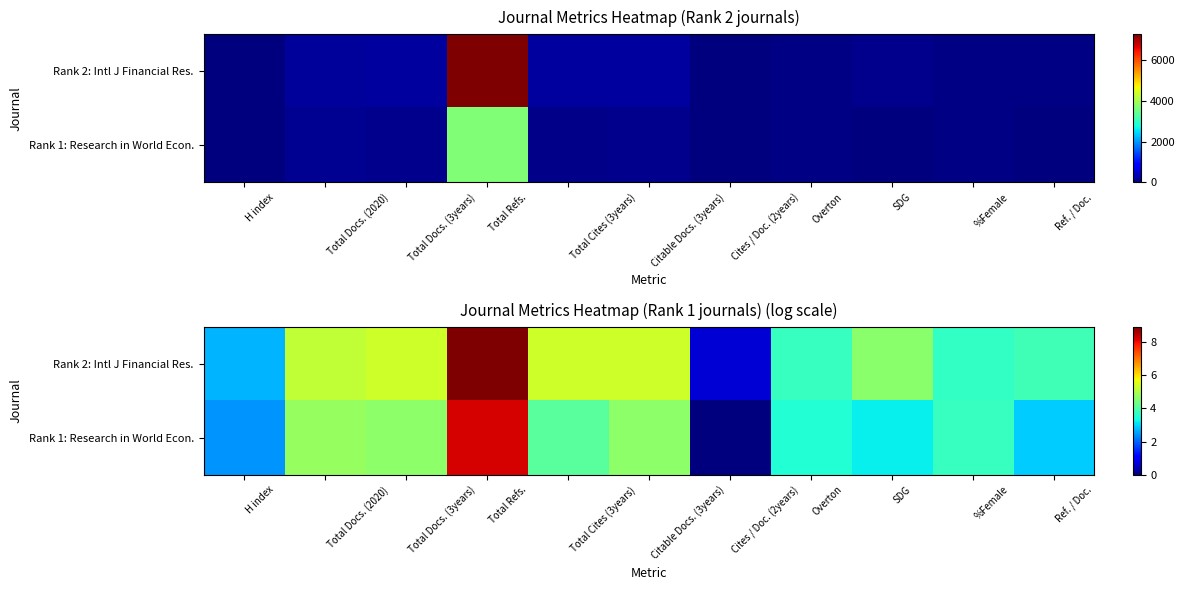

What is the greatest value displayed?

8.9